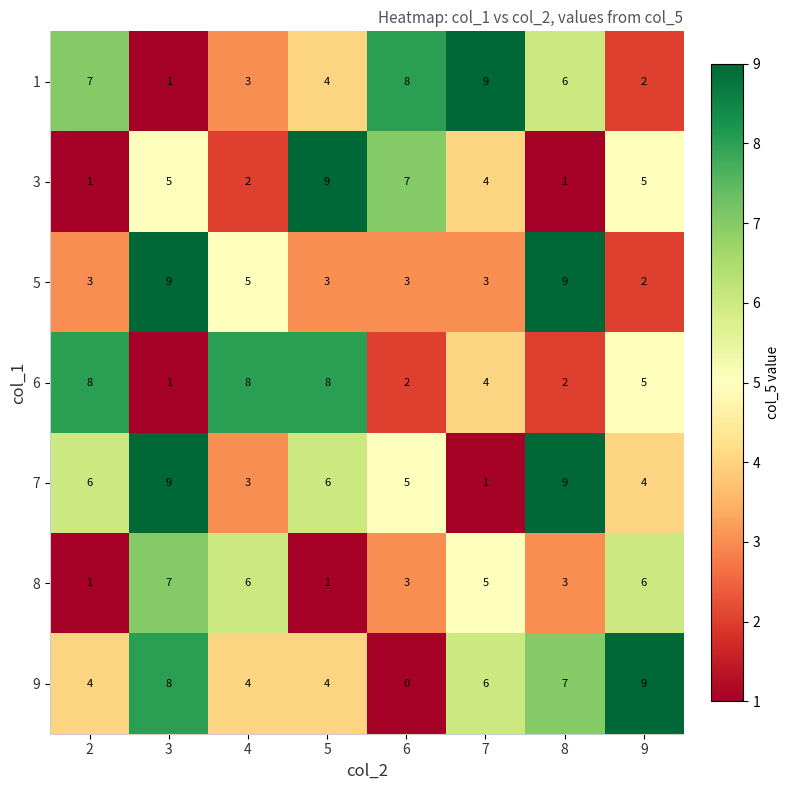

Count the number of data series in this chart.

7